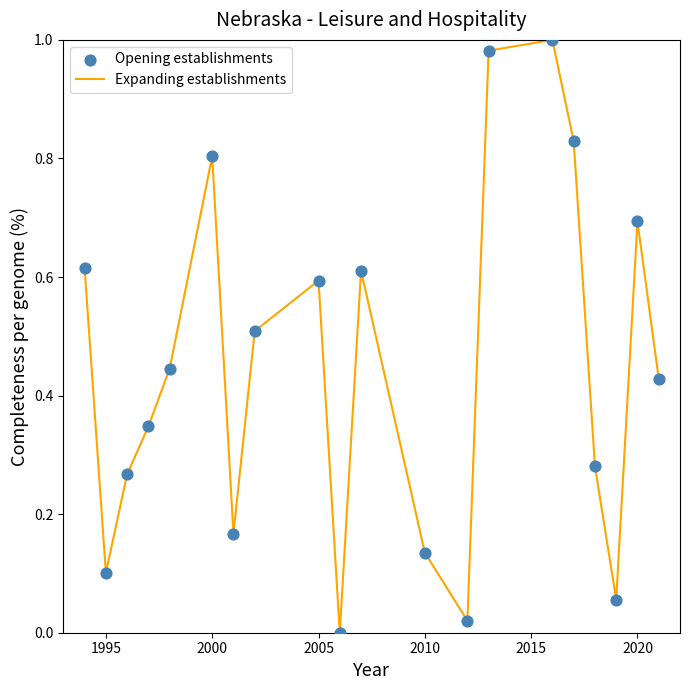

Does the chart have visible grid lines?

No